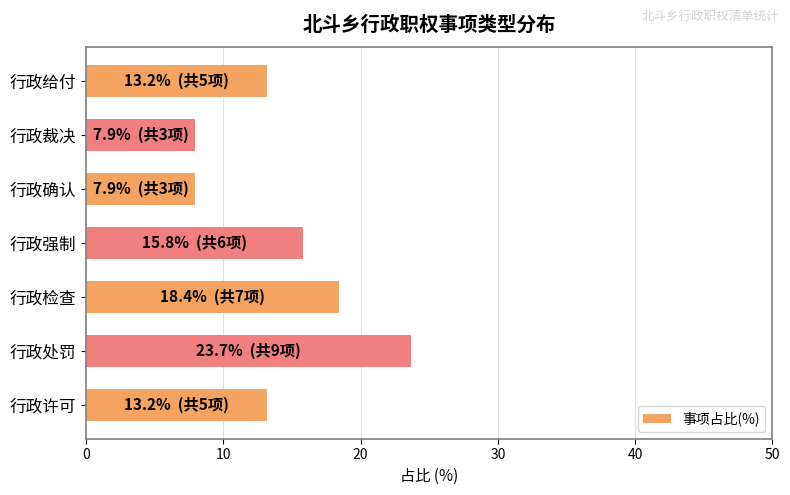

What is the sum of all values?

100.0